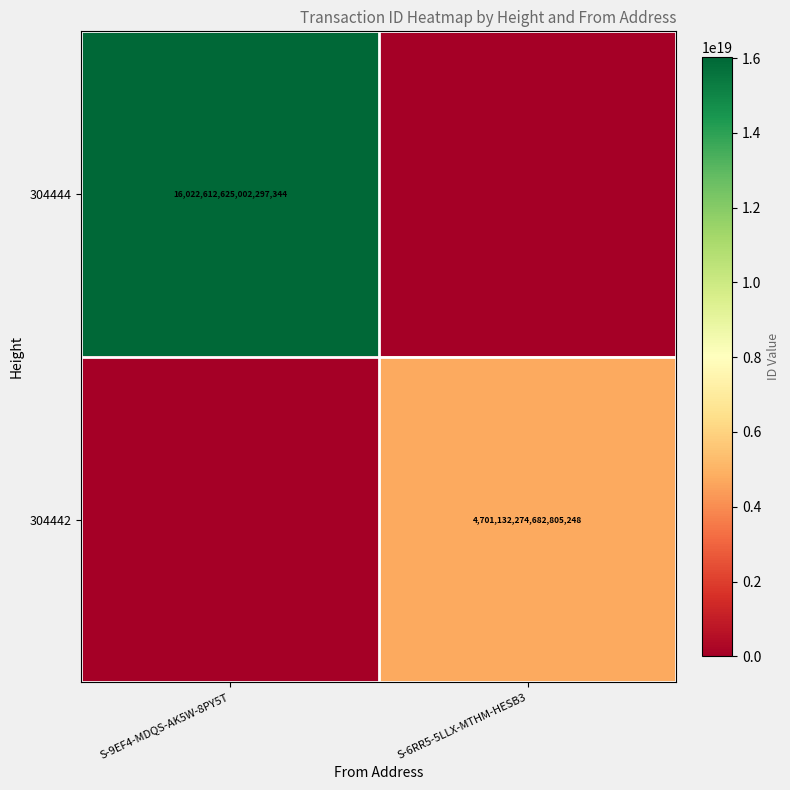

Is it true that 304444 equals 16022612625002297344 at S-9EF4-MDQS-AK5W-8PY5T?

True